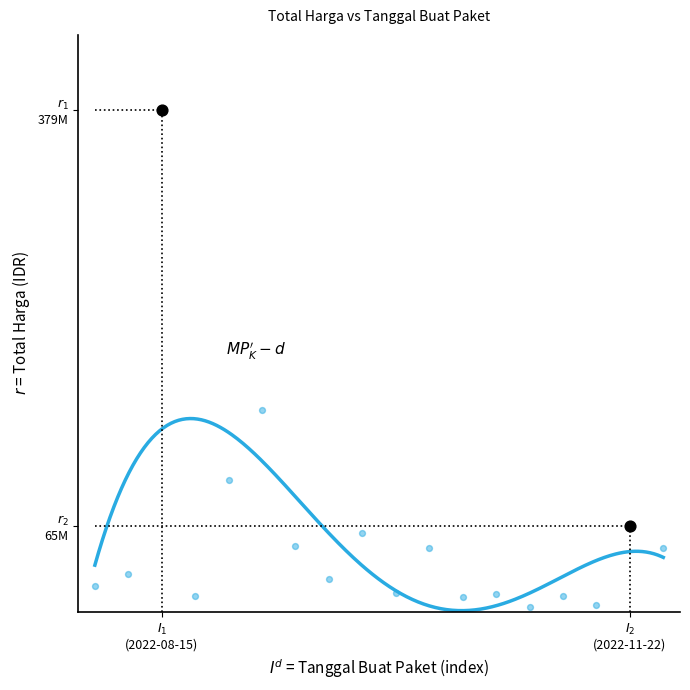

Which has a higher value, 2022-10-21 or 2022-11-09?

2022-10-21